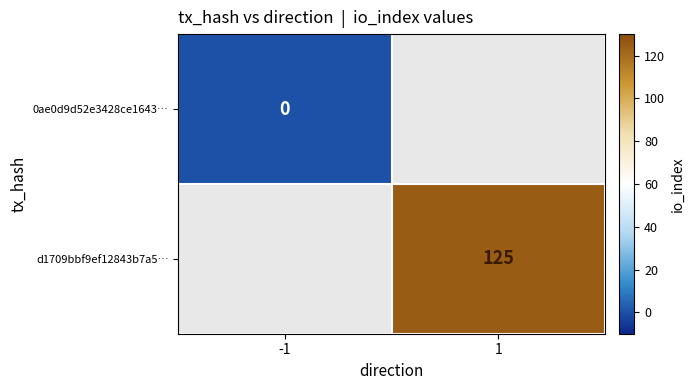

The value of d1709bbf9ef12843b7a5… at 1 is 73. True or false?

False